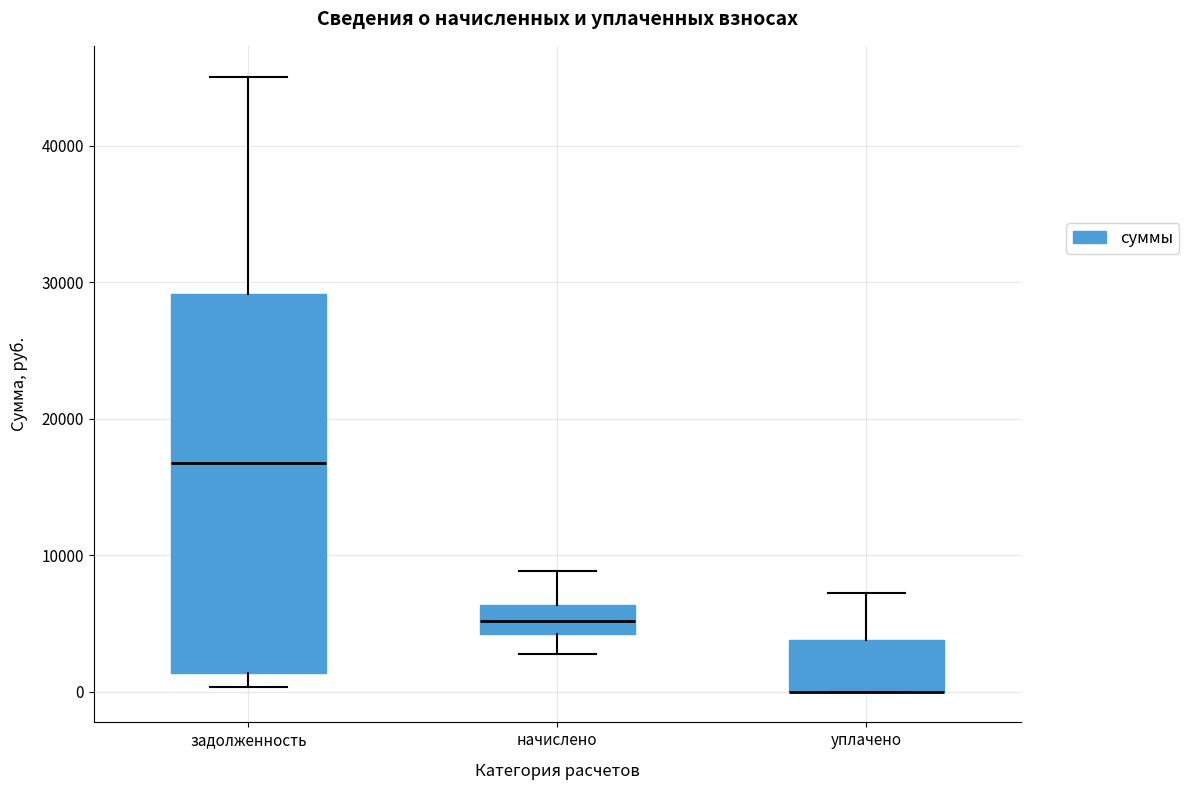

Which box is the tallest, from its lower edge to its upper edge?

задолженность